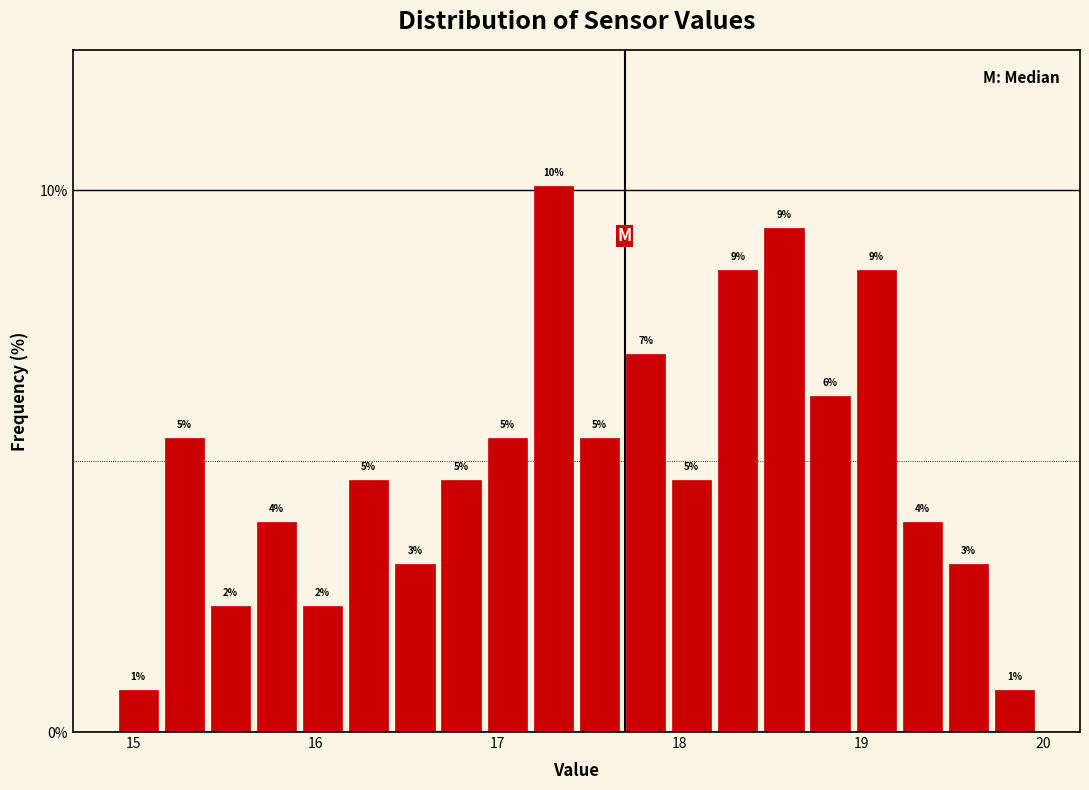

Read against the x-axis, roughly where is the centre of the tallest bar?

17.3